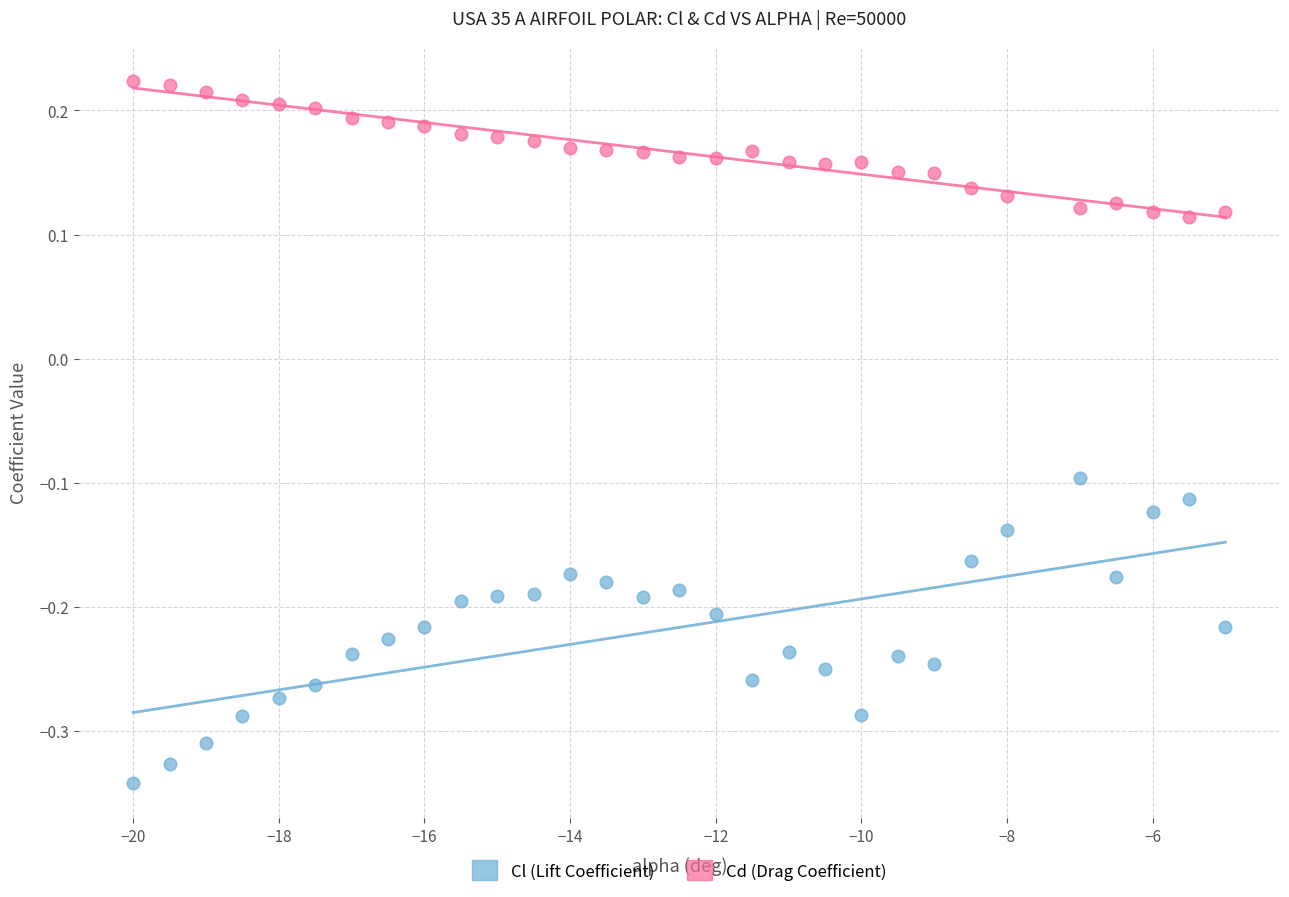

Which series has the largest Y range (max minus min)?

Cl (Lift Coefficient)